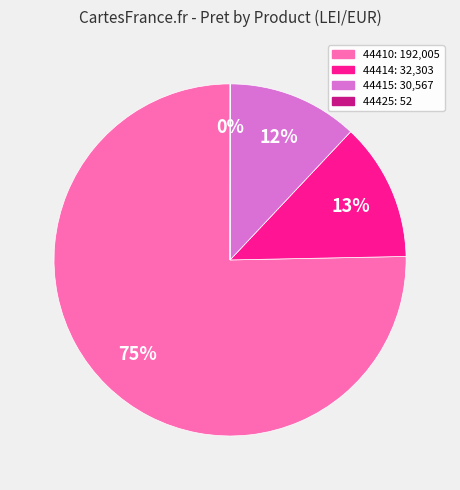

True or false: 44410 accounts for 75% of the total.

True